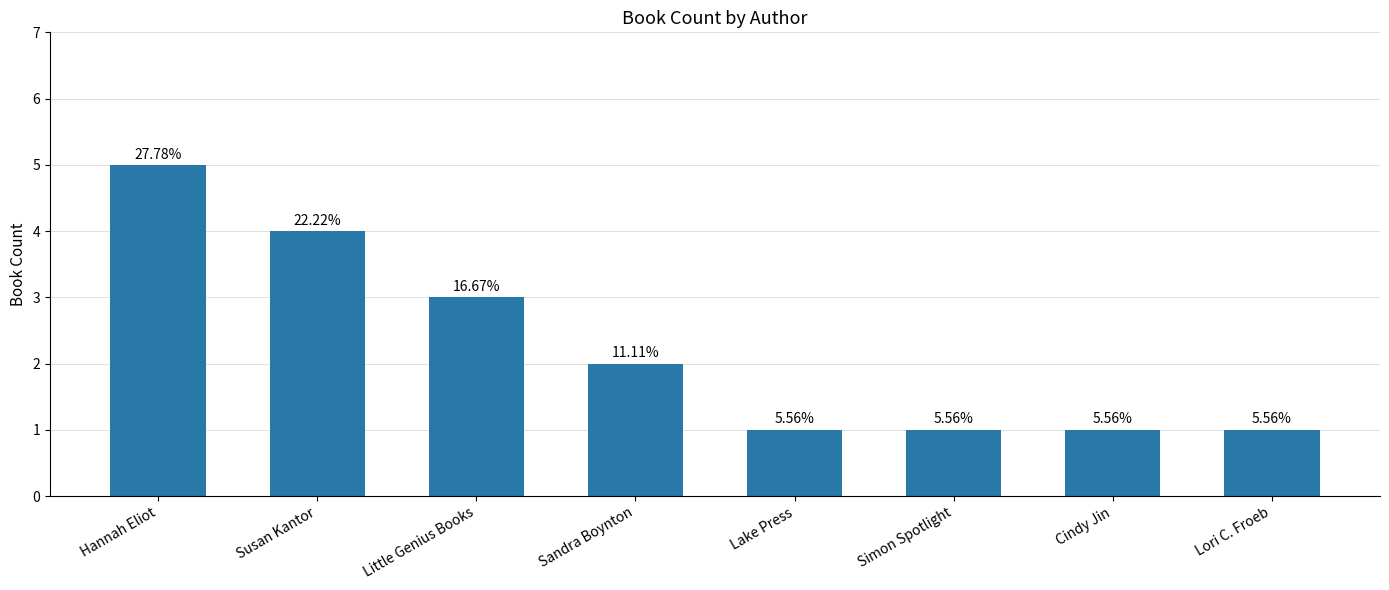

Where is the data nearest to the value 3?

Little Genius Books